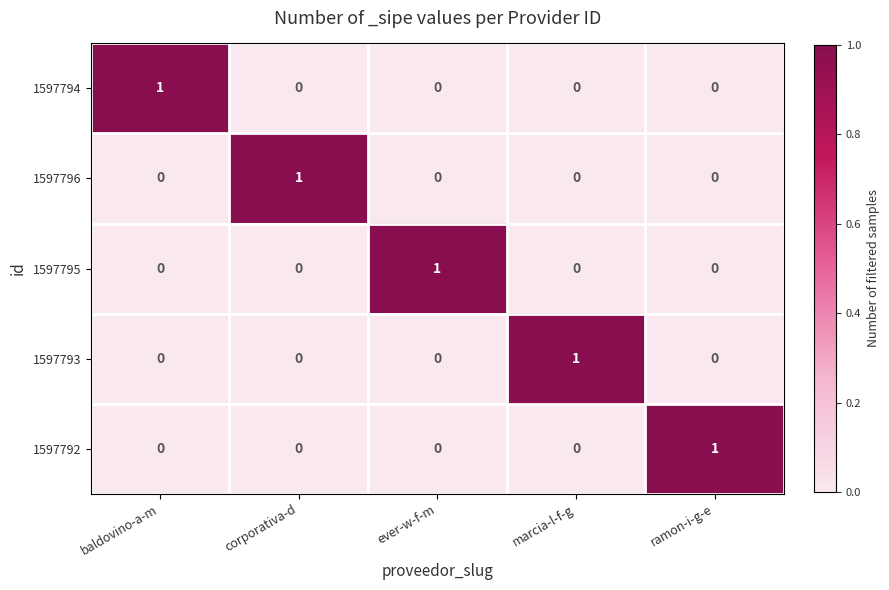

How many values in 1597793 are above zero?

1